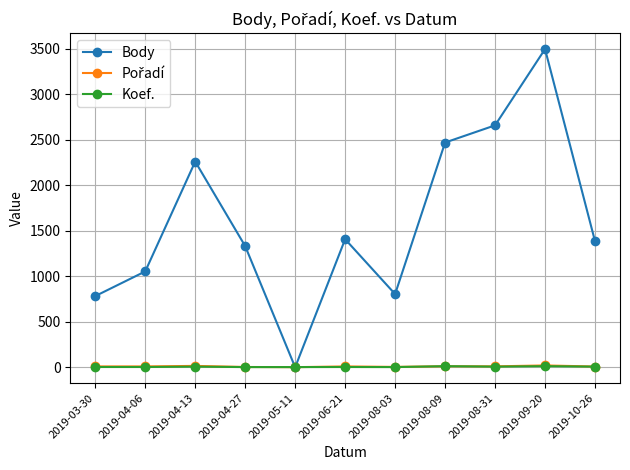

What position from the left is 2019-04-27?

4